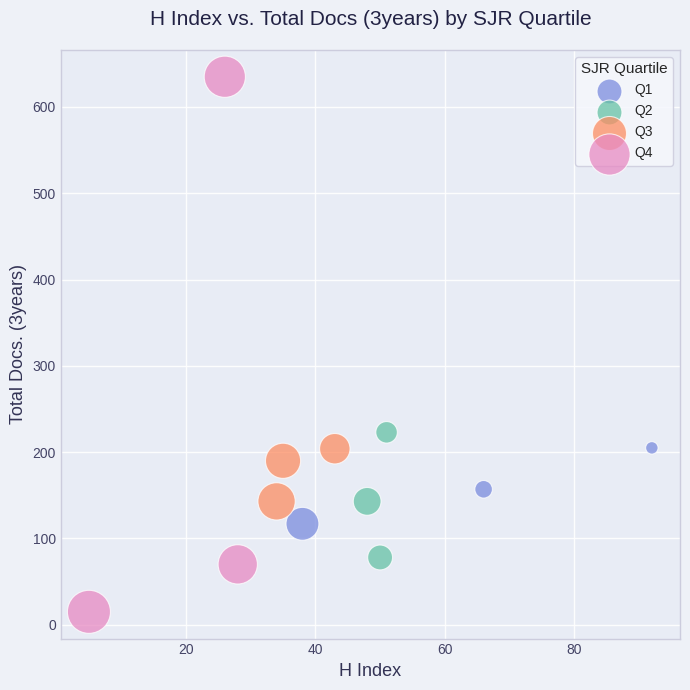

Which series reaches the maximum Y coordinate?

Q4